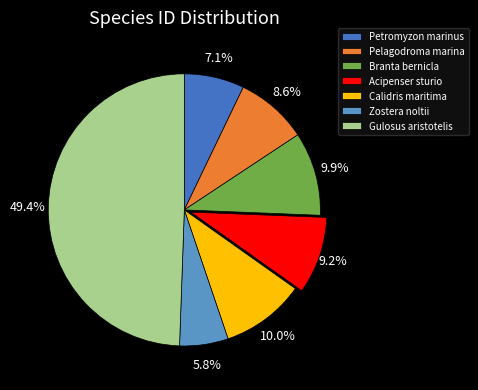

What percentage do Petromyzon marinus and Acipenser sturio together represent?

16.3%